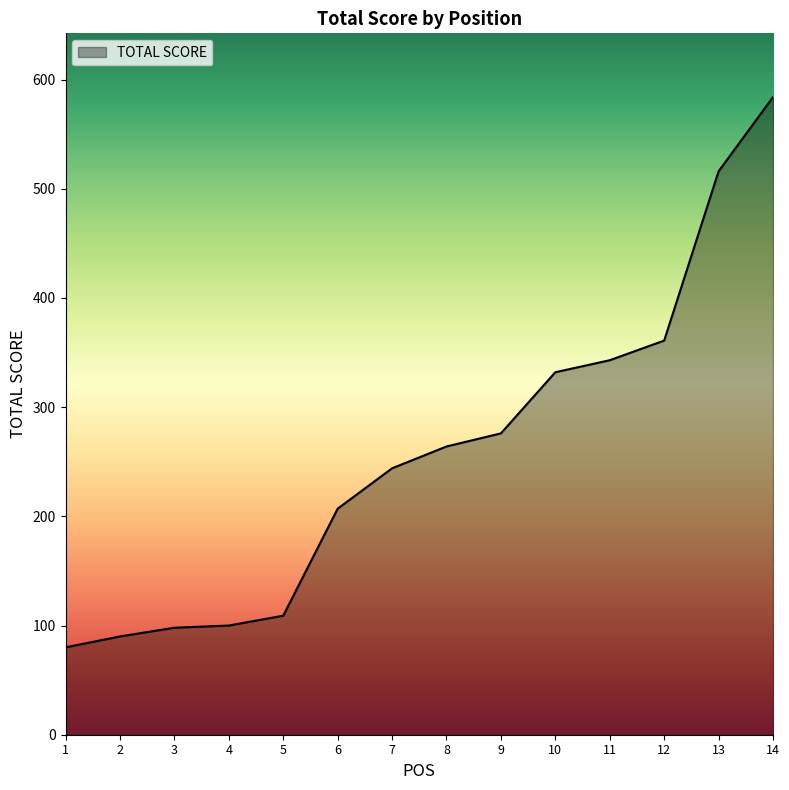

What is the maximum value shown in the chart?

584